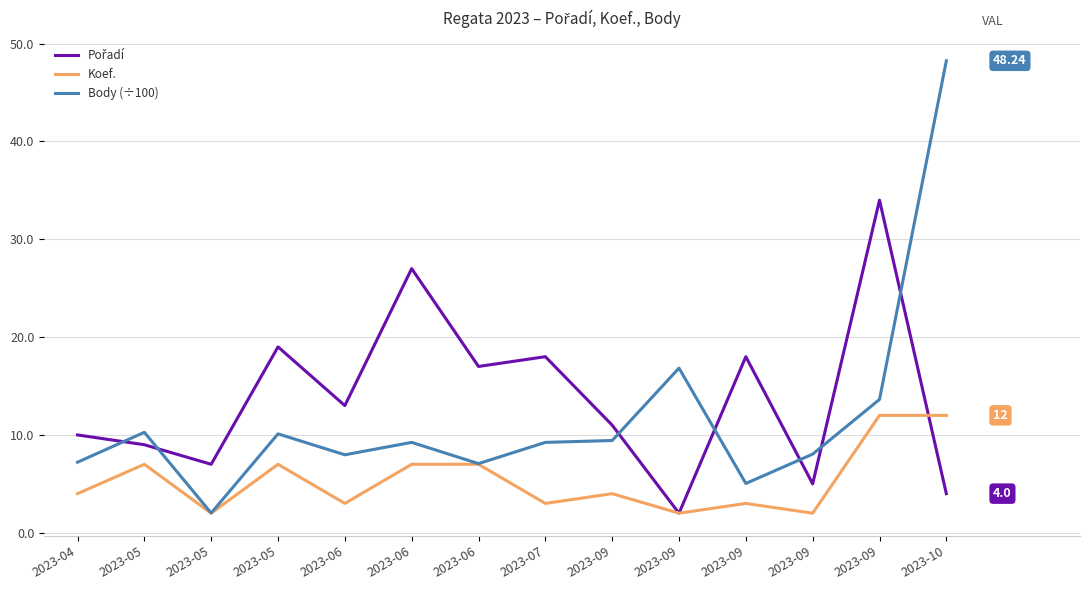

Between which two adjacent categories do Pořadí and Koef. first intersect?

2023-09 and 2023-10